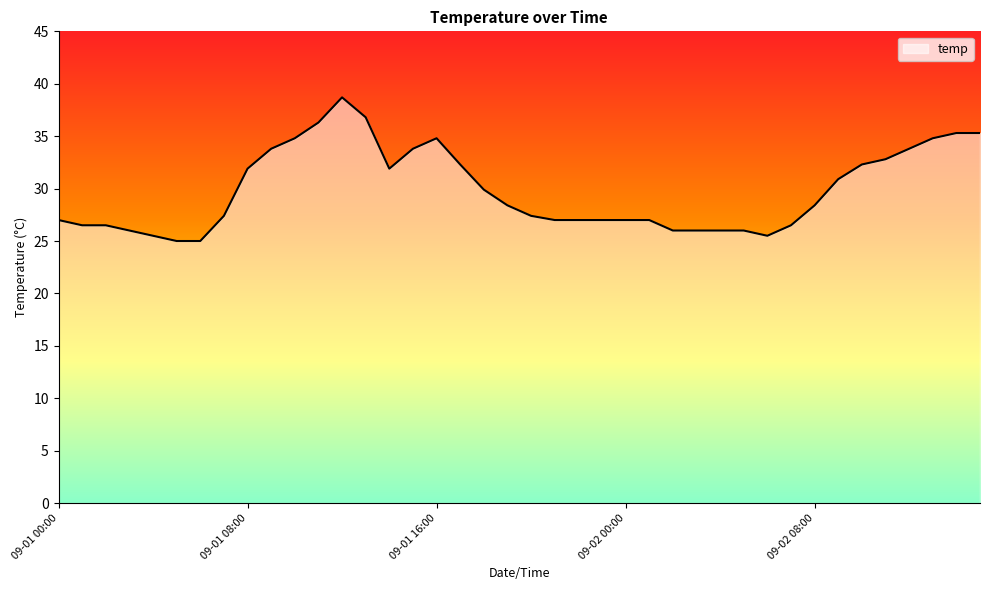

What is the smallest value displayed?

25.0